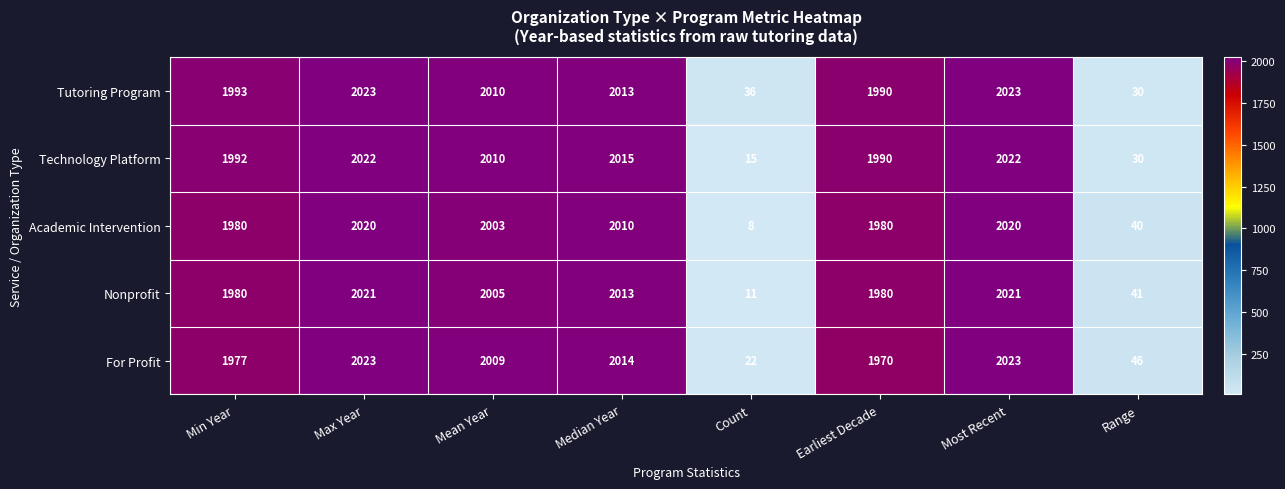

List the series in order of their overall mean, highest first.

Tutoring Program, Technology Platform, For Profit, Nonprofit, Academic Intervention